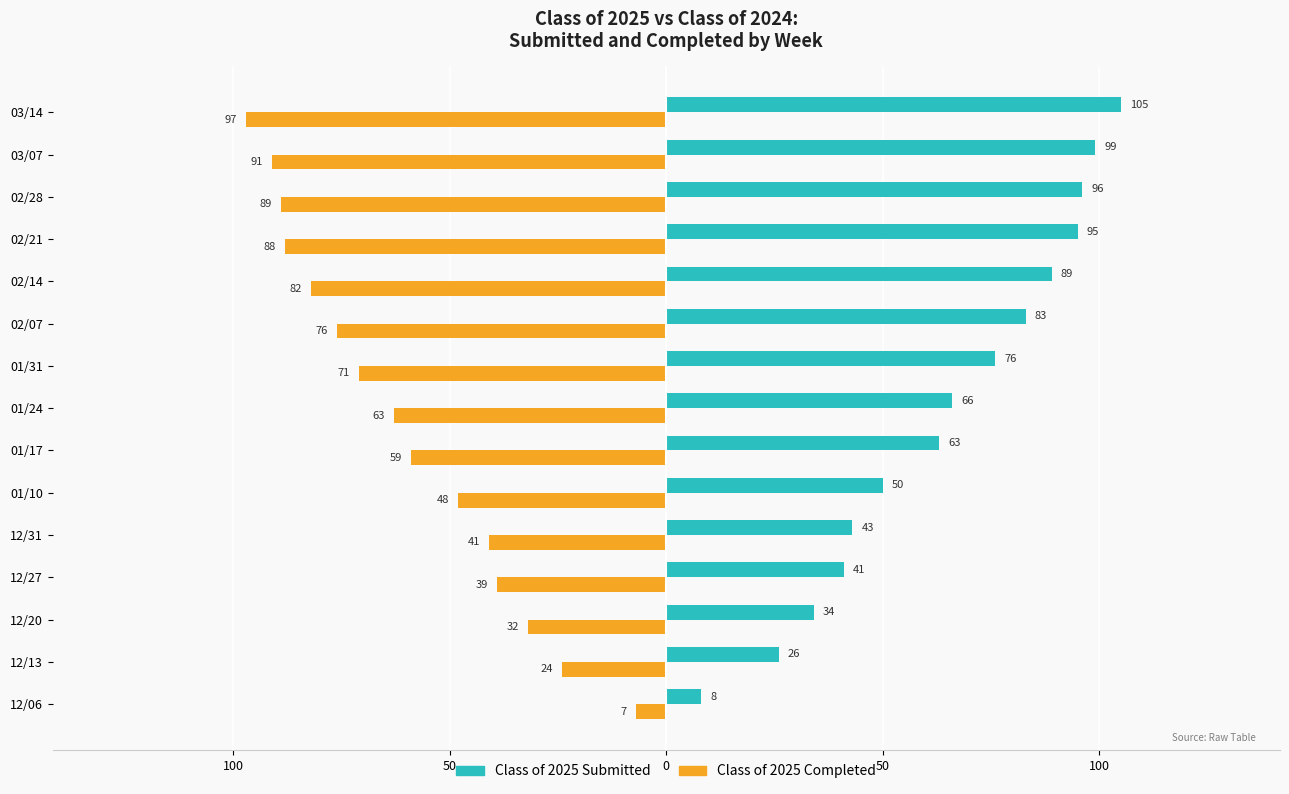

What are all the series names shown in the legend?

Class of 2025 Submitted, Class of 2025 Completed